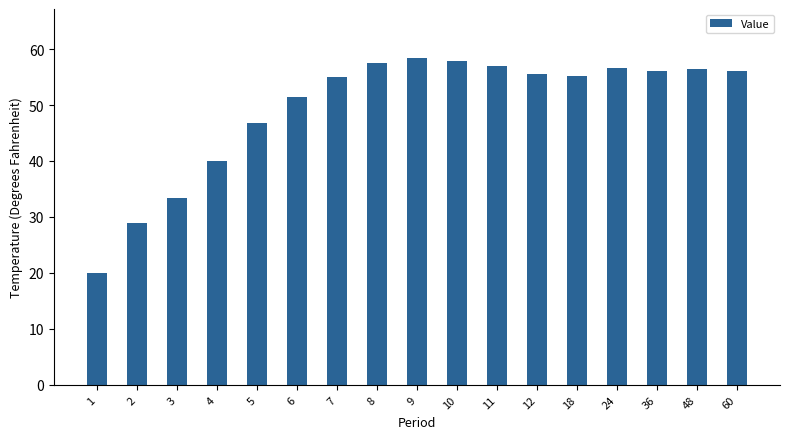

The value at 10 is 19.8. True or false?

False